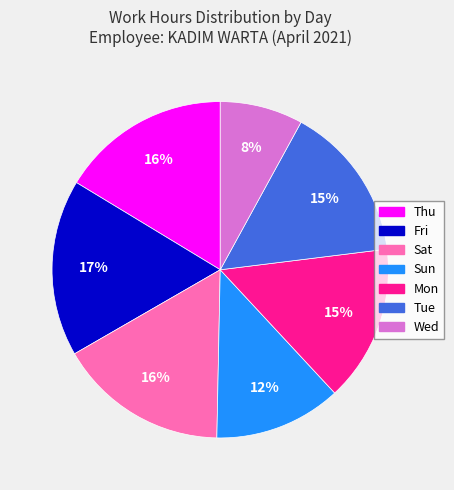

To the nearest percent, what portion does Sat represent?

16%